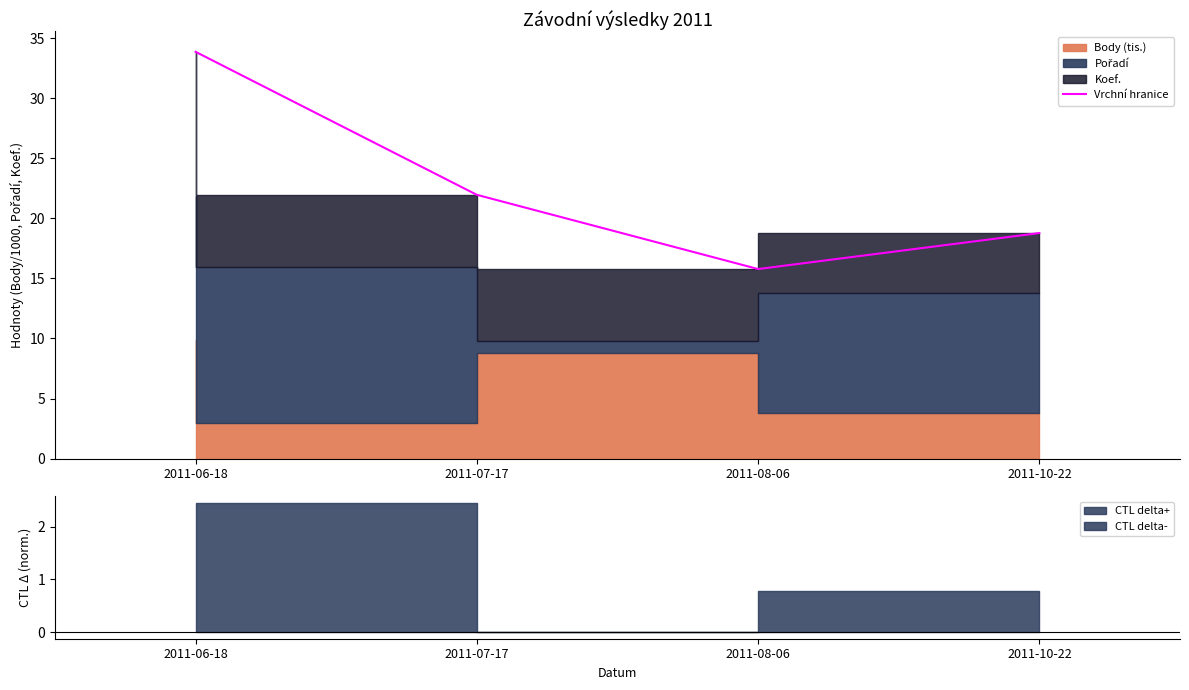

The chart shows a value of 8.4 at 2011-08-06. True or false?

False